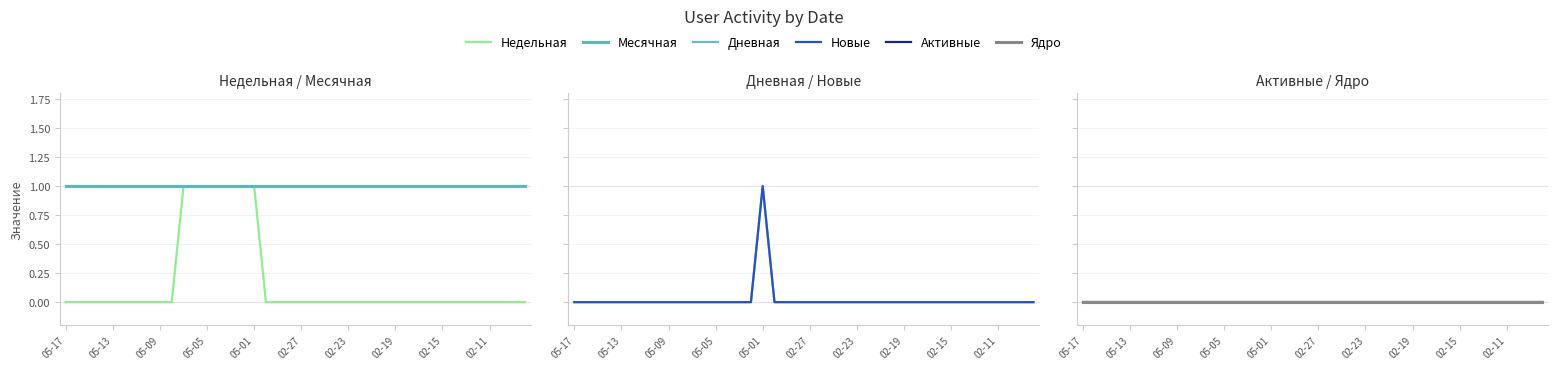

Does the chart display data point markers on the line(s)?

No